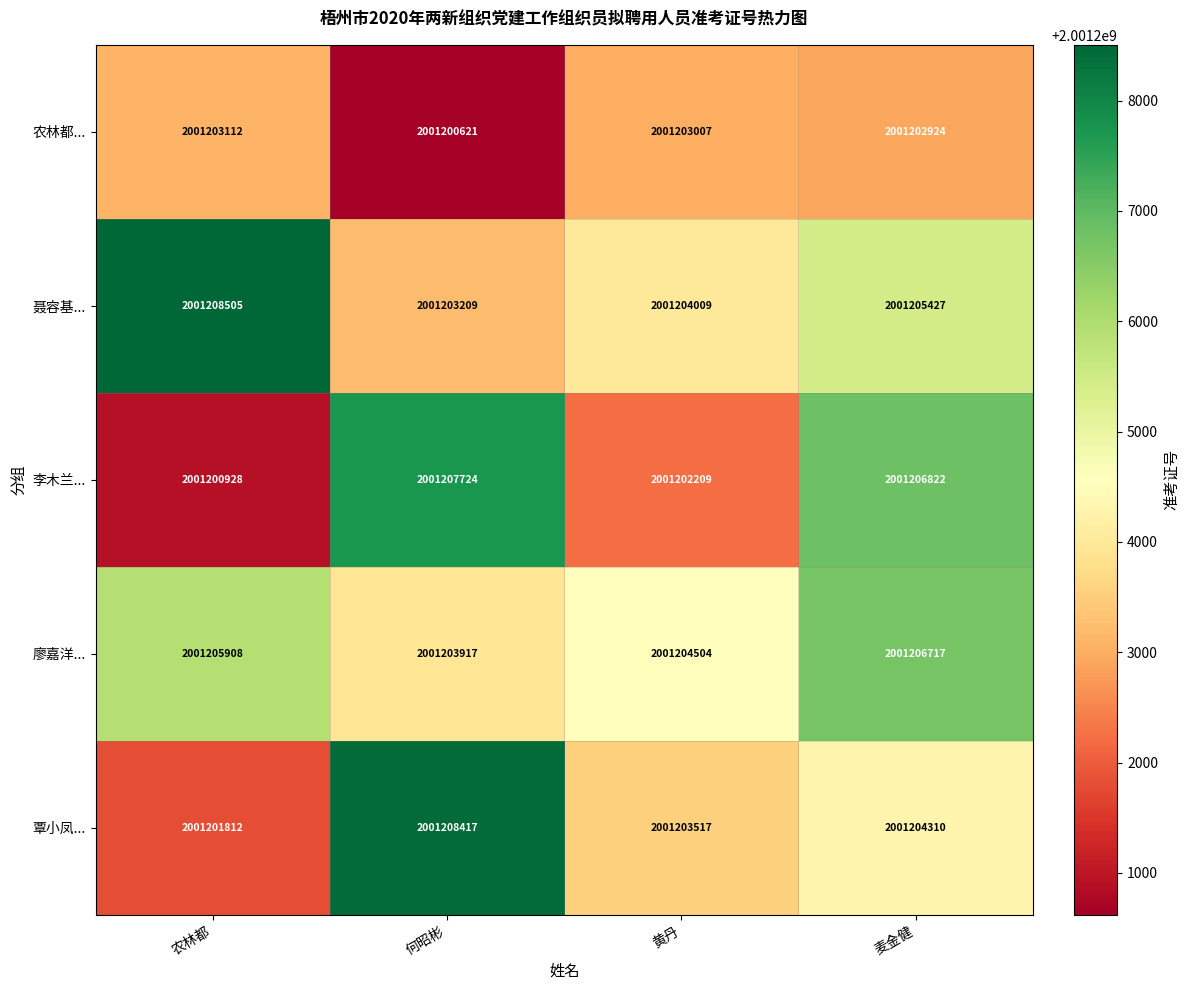

How many 聂容基... values are between 2001204009 and 2001208505?

3